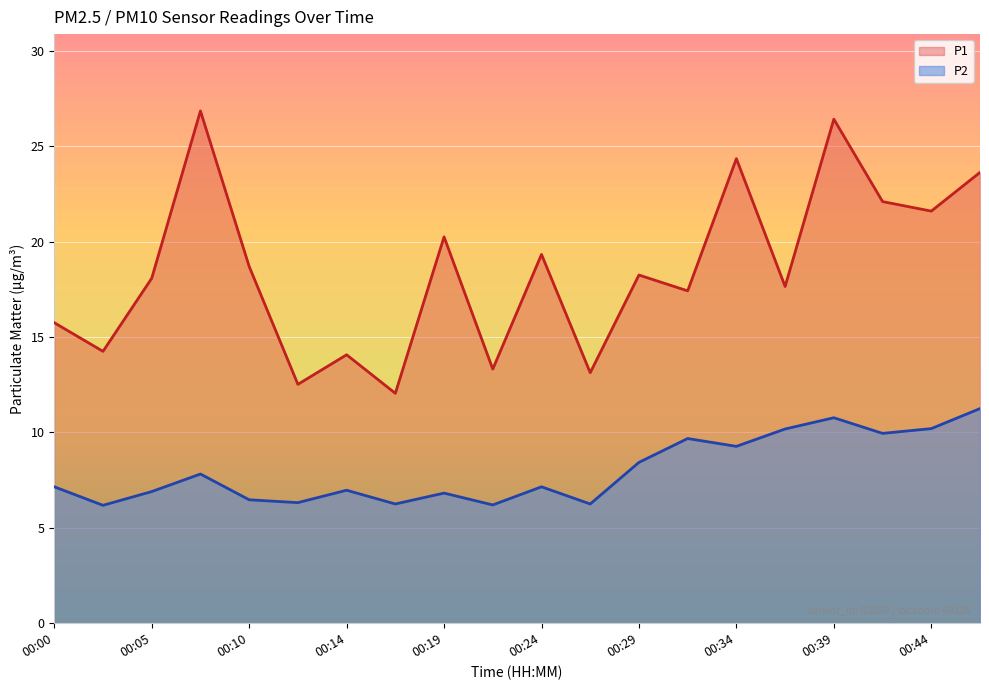

What is the sum of all P1 values?

369.7